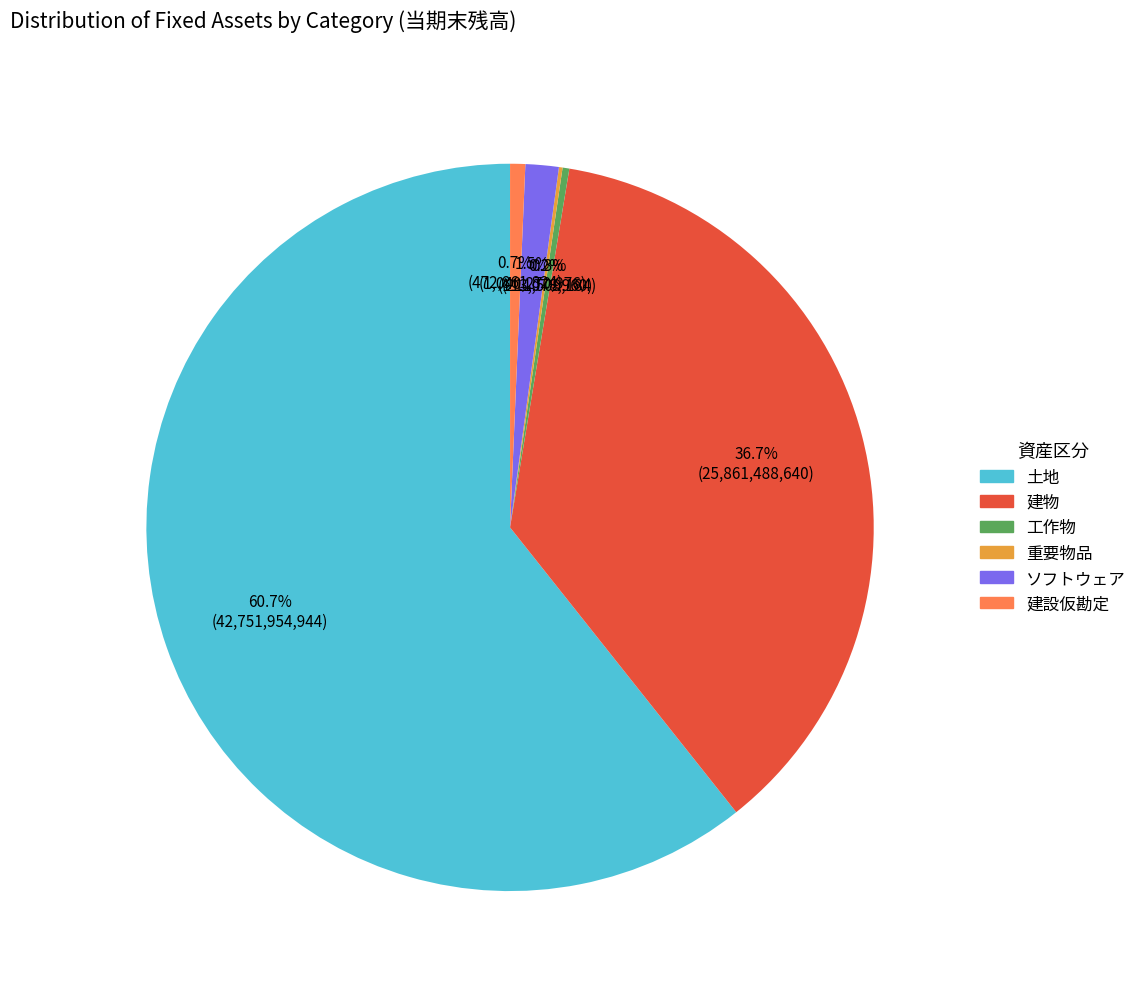

What percentage is NOT represented by 建物?

63.3%